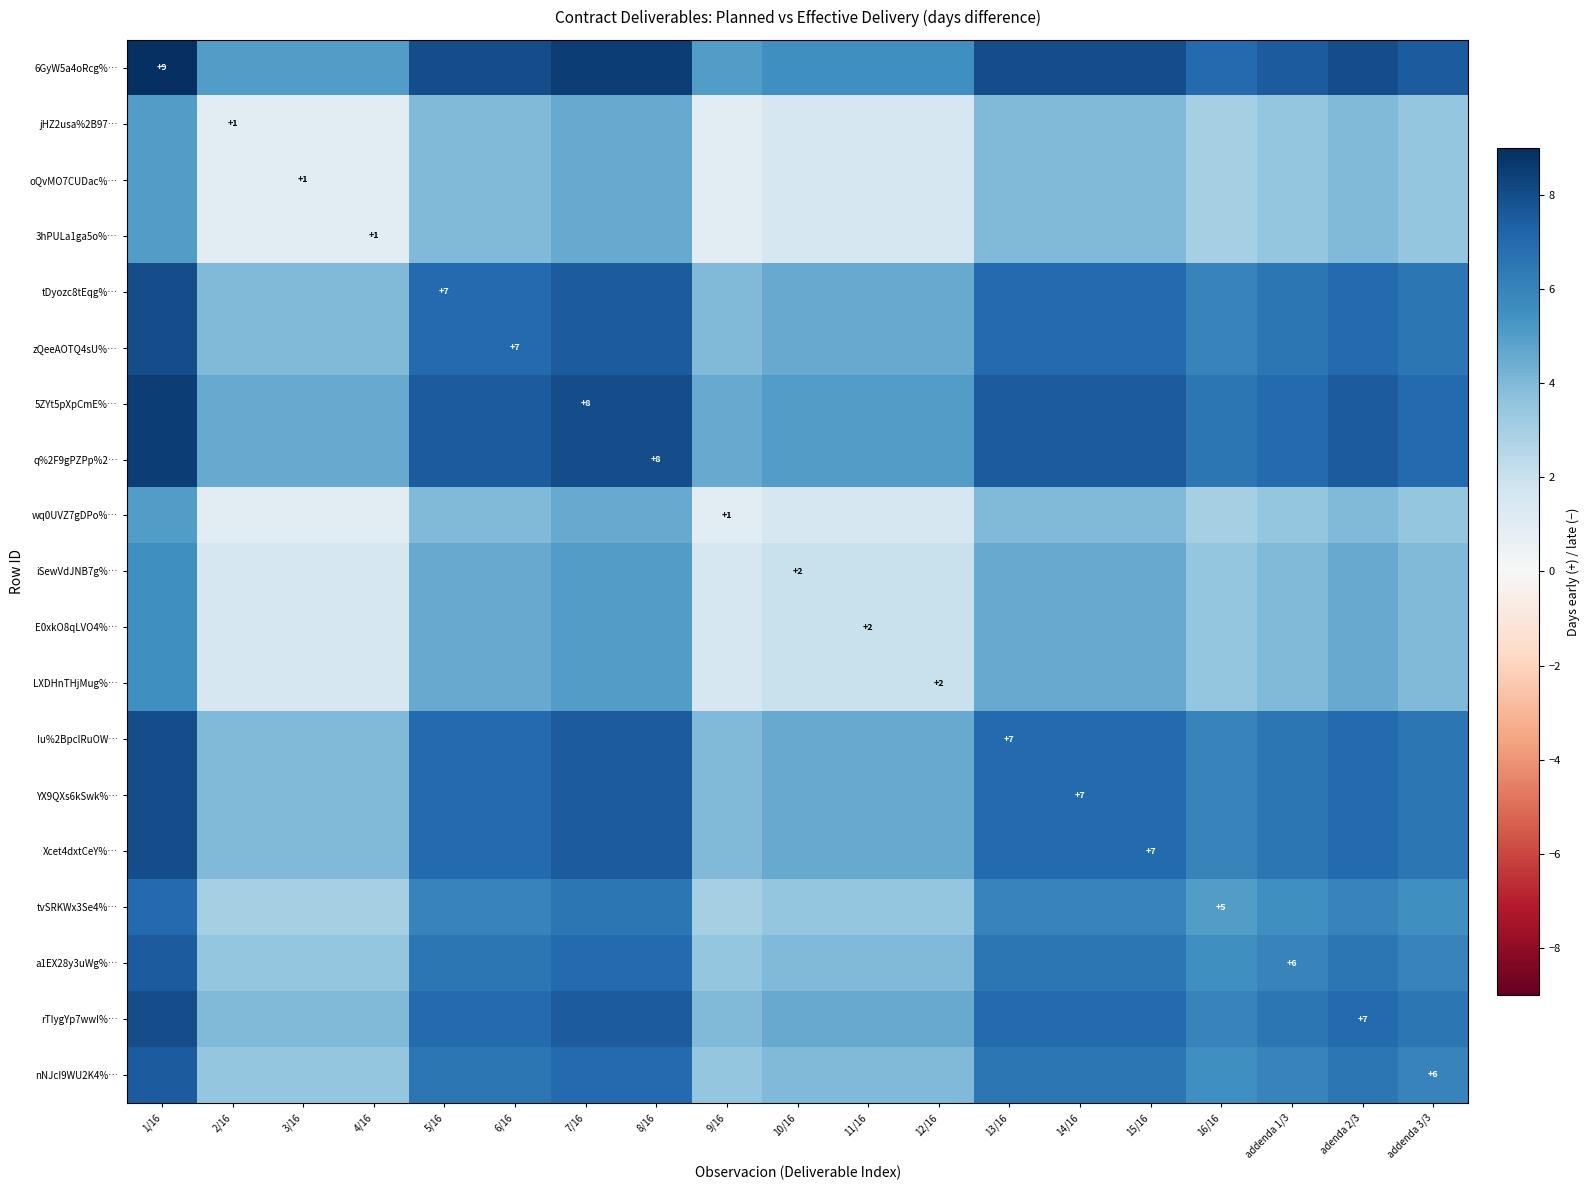

Which series has the largest total across all categories?

6GyW5a4oRcg%…